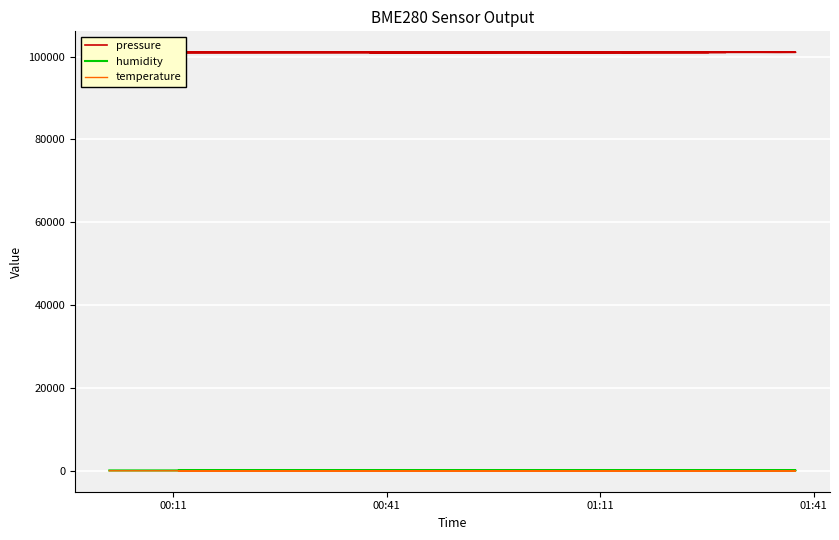

What is the sum of all temperature values?

4.3